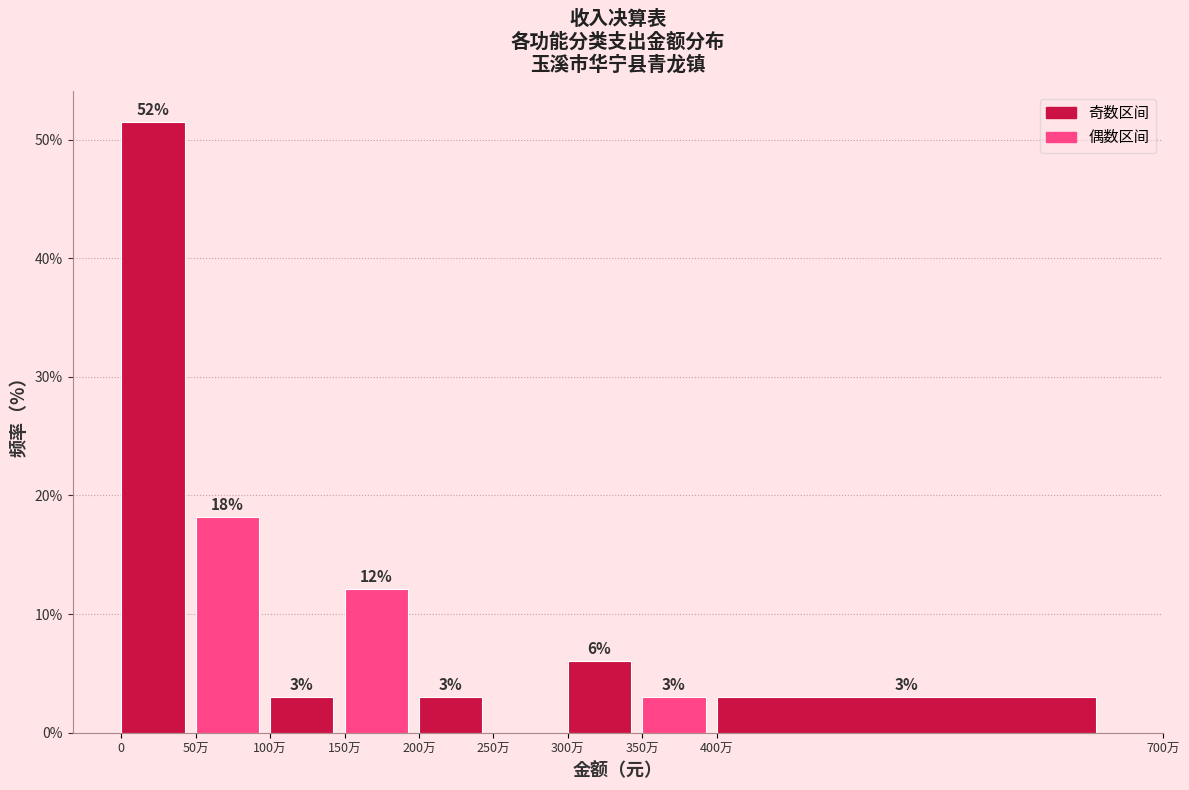

What is the sum of all values?

100.0